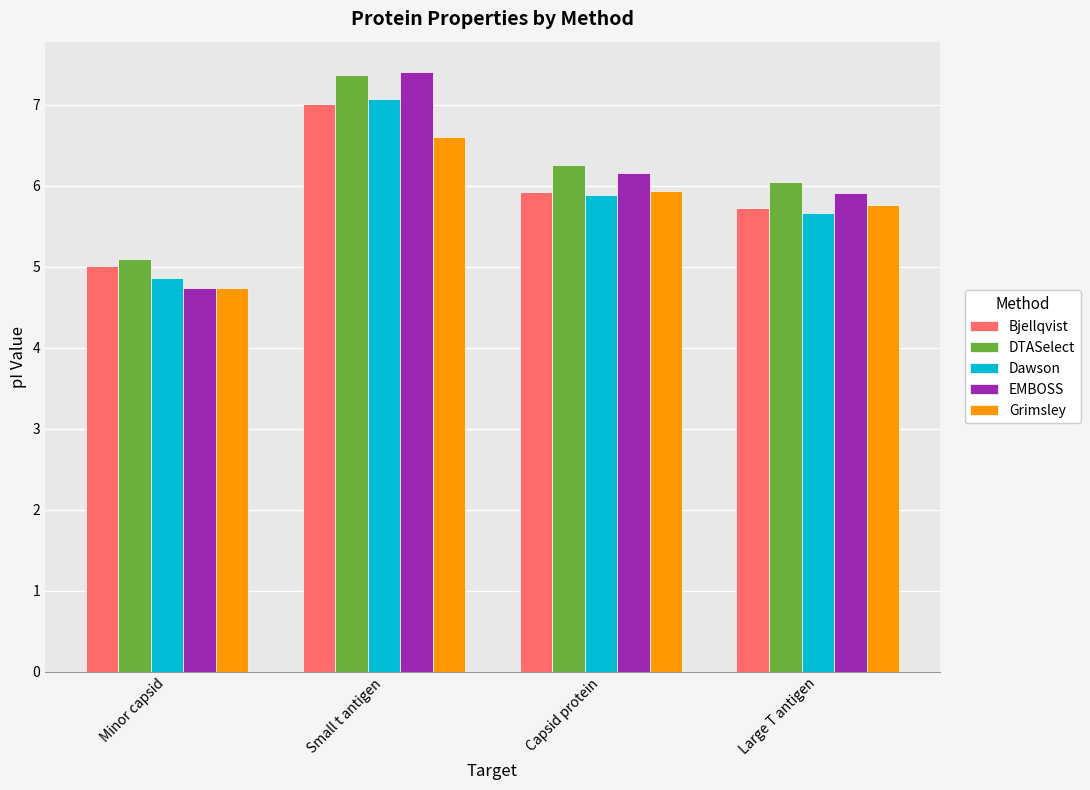

What is the value of the Grimsley bar at the 3rd from the left?

5.9